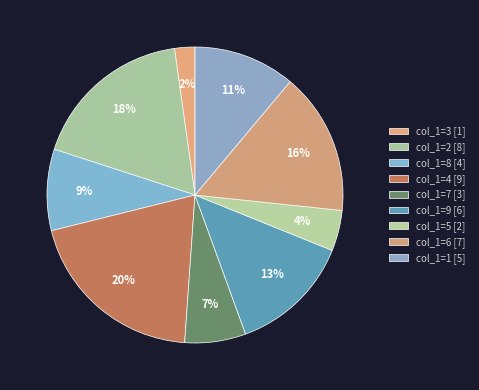

To the nearest percent, what is the difference between the largest and smallest slice percentages?

18%